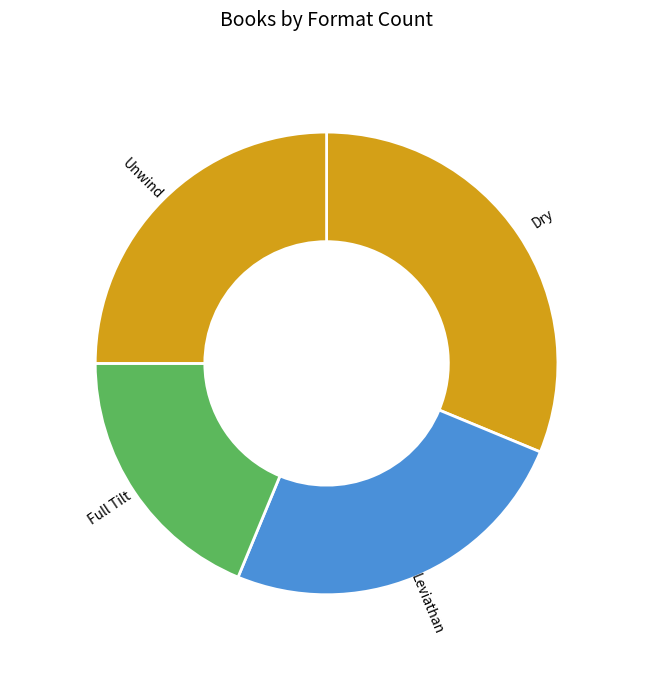

Do Leviathan and Dry together represent more than half of the pie?

Yes